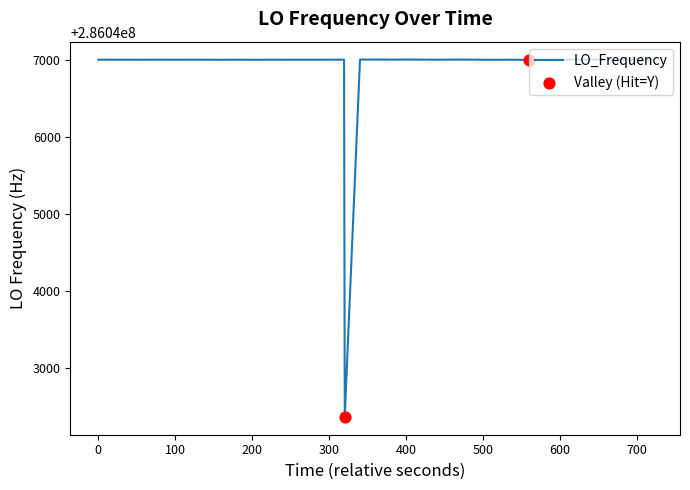

What is the difference between the maximum and minimum values?

4635.8